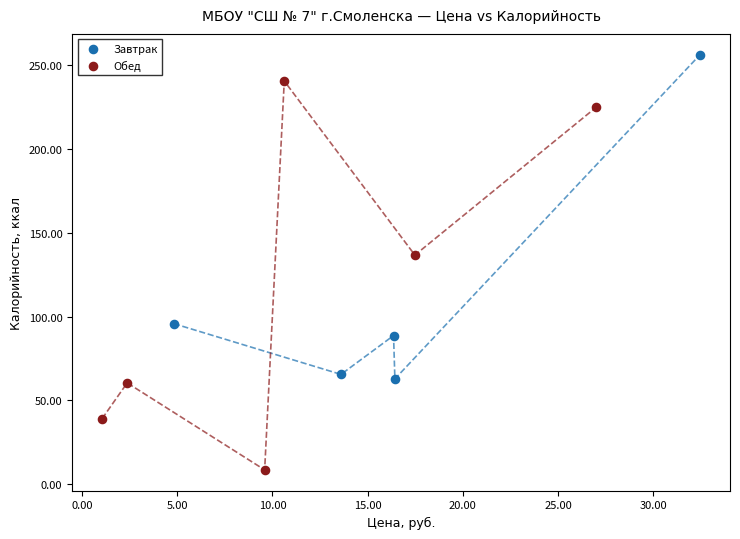

Which series contains the lowest Y value?

Обед